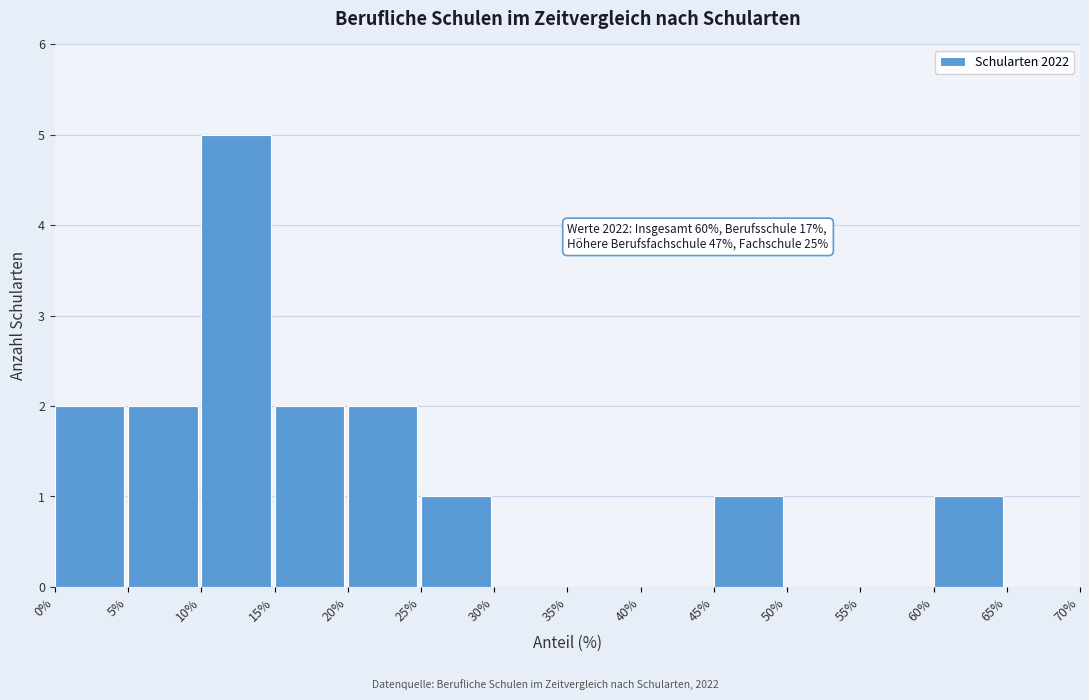

Which range on the x-axis has the tallest bar?

10% to 15%